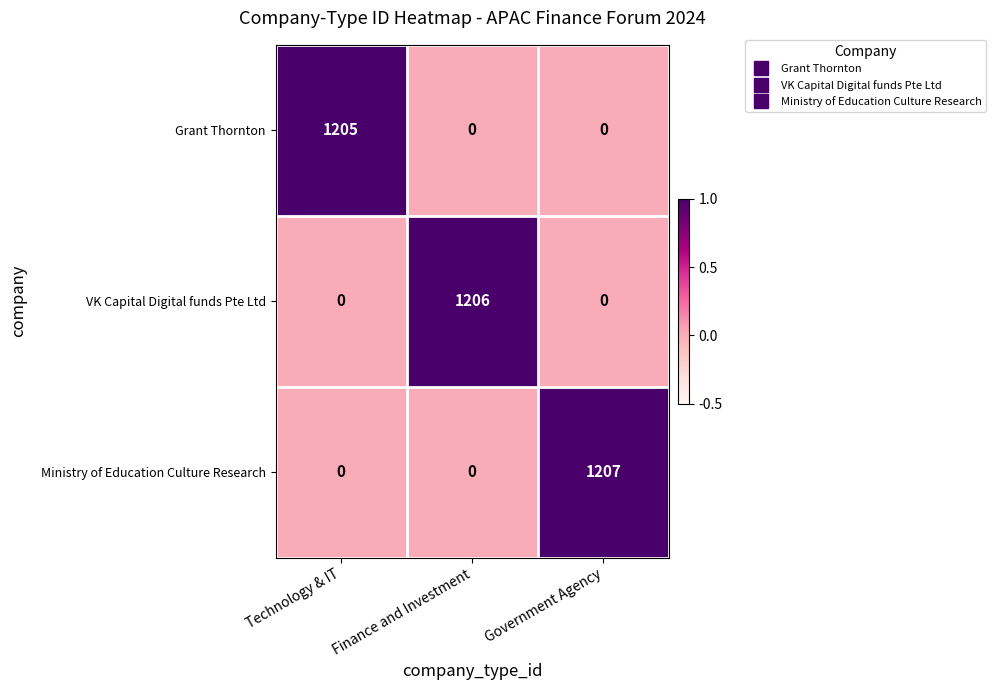

True or false: VK Capital Digital funds Pte Ltd has a value of 1206 at Finance and Investment.

True